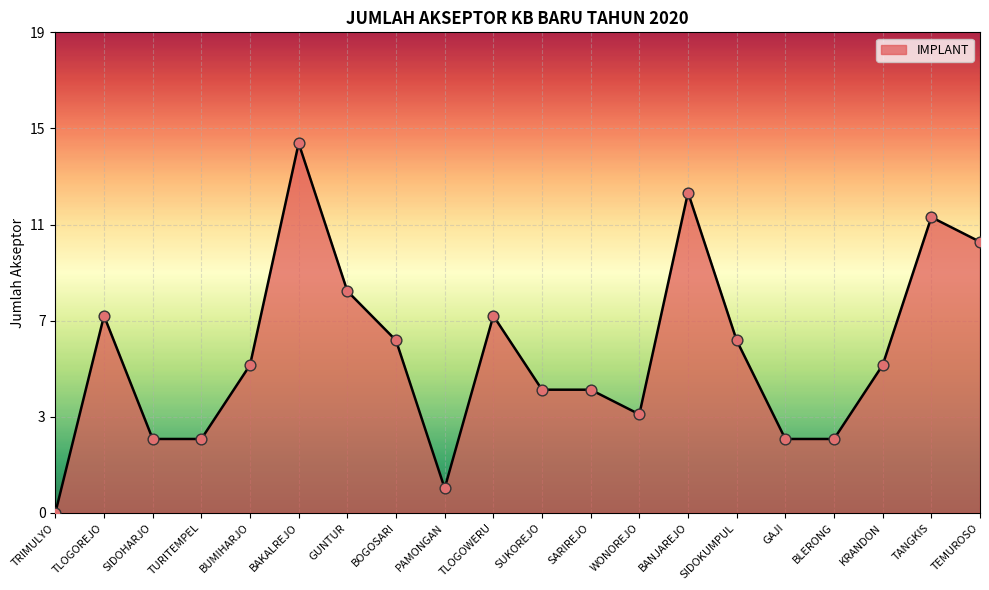

What is the change in value from GUNTUR to BANJAREJO?

+4